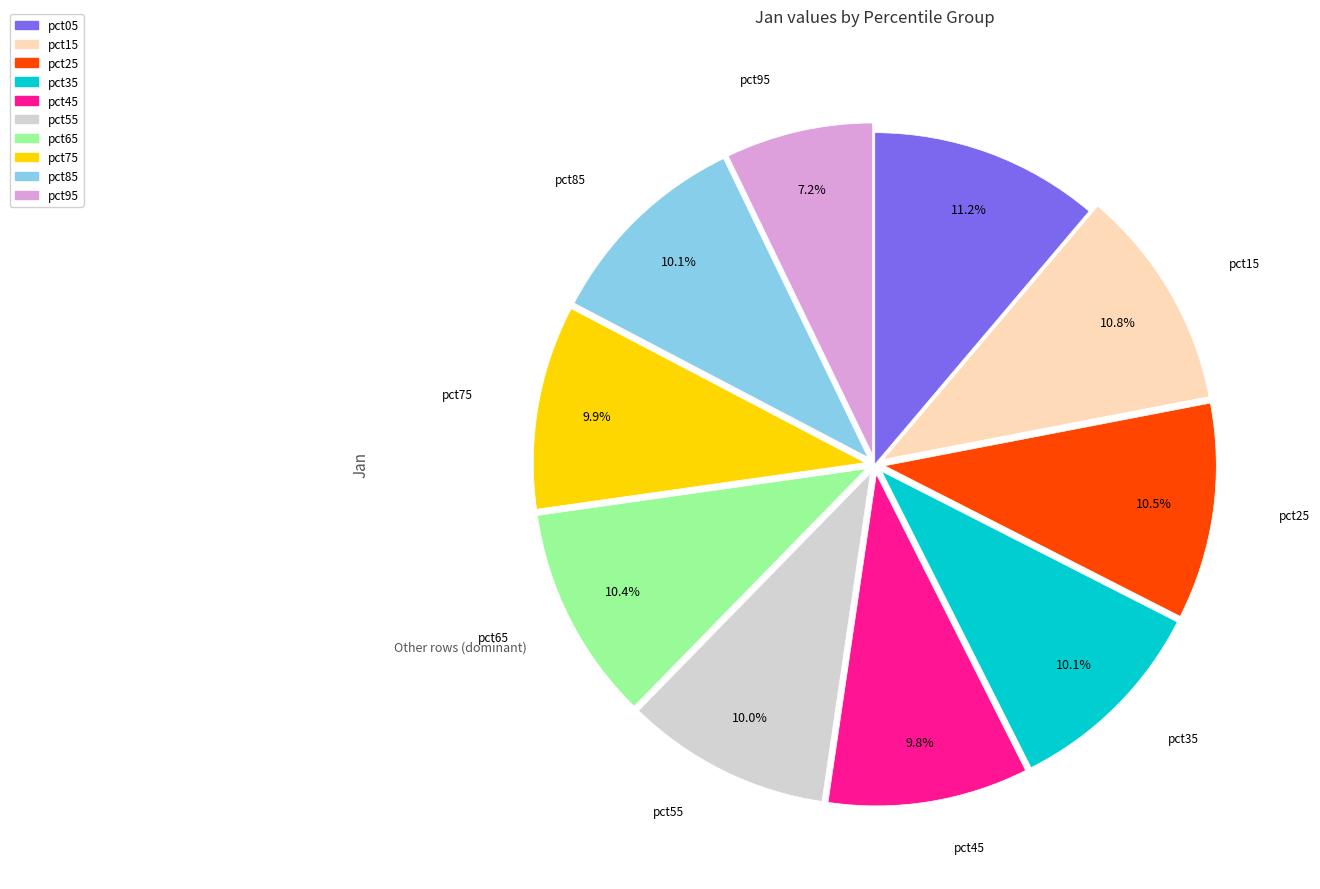

What percentage is the pct95 slice, to the nearest percent?

7%